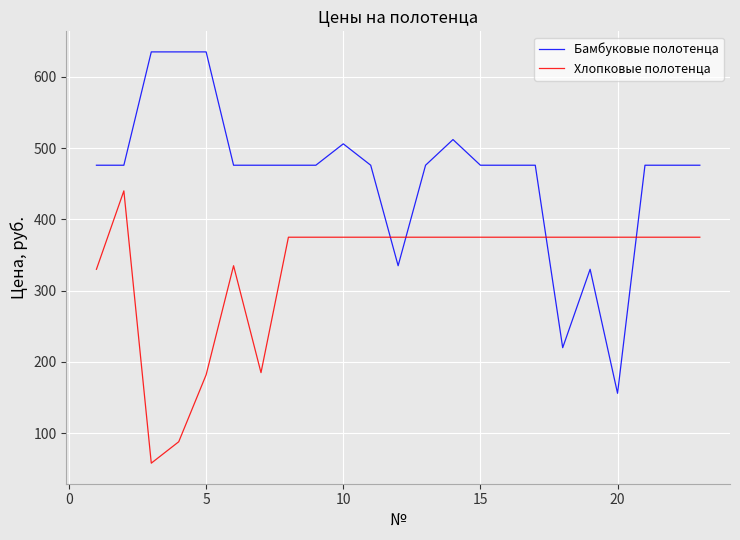

Rank the series by their average value, from lowest to highest.

Хлопковые полотенца, Бамбуковые полотенца